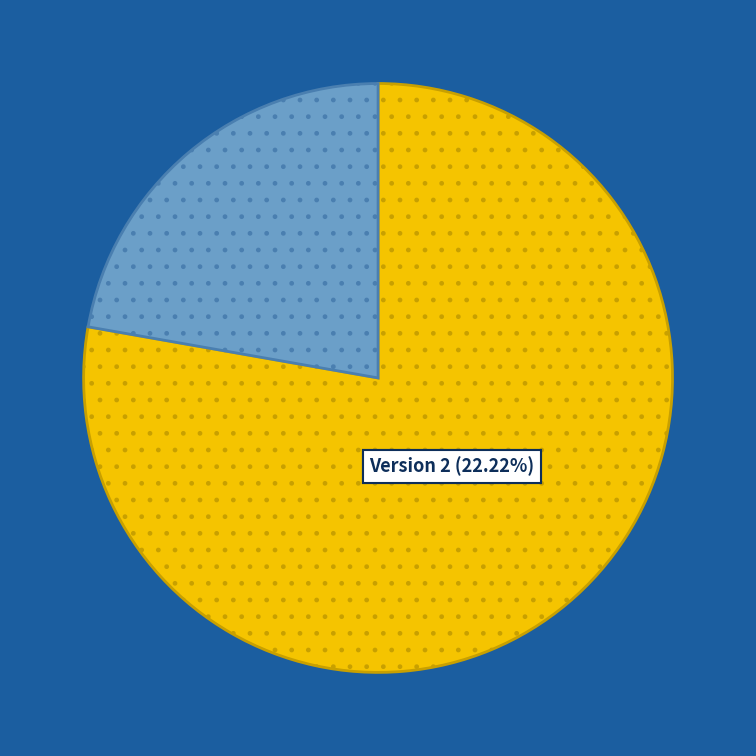

Is there any slice that represents more than half of the pie?

Yes